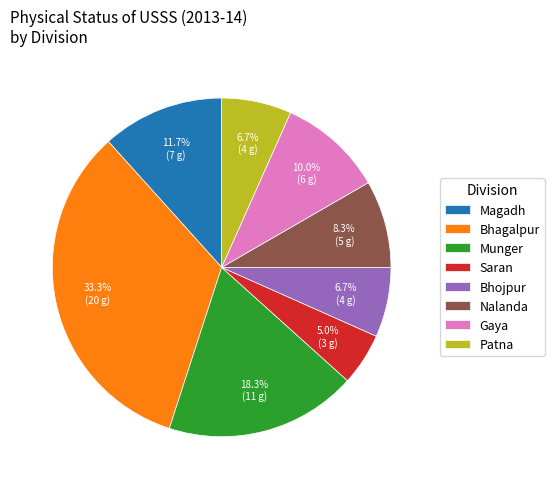

How many slices are in this pie chart?

8